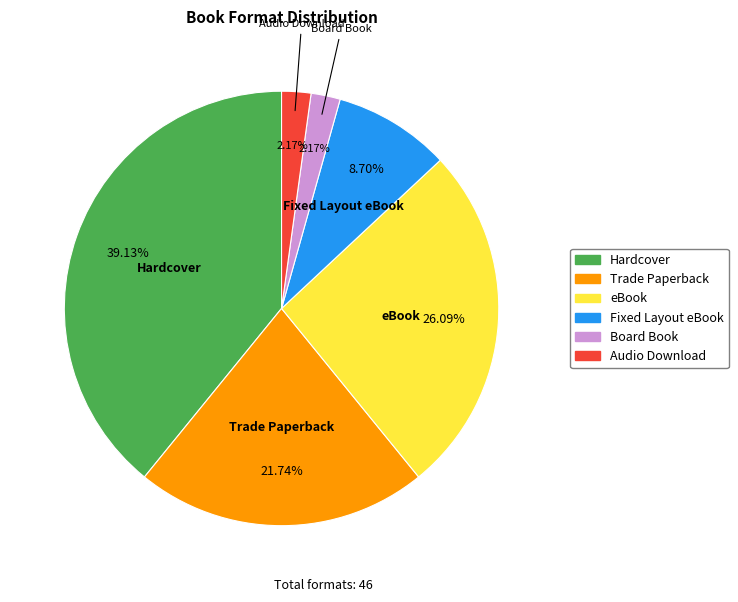

To the nearest percent, what is the difference between the eBook and Hardcover slice percentages?

13%